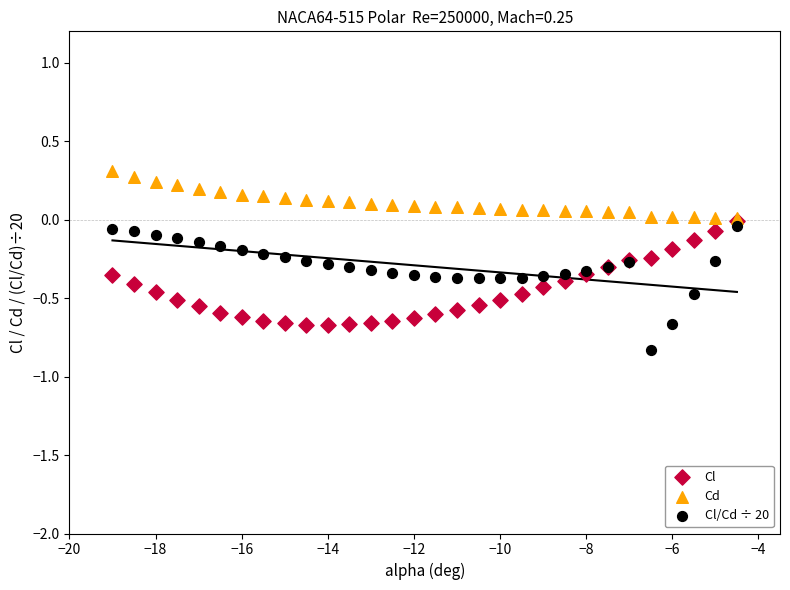

Which series reaches the minimum Y coordinate?

Cl/Cd ÷ 20